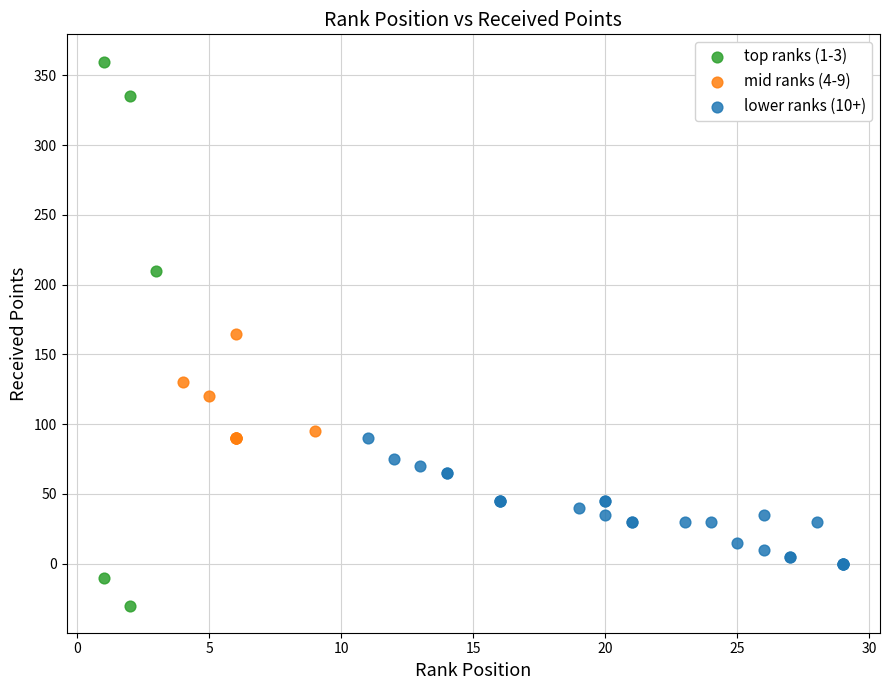

Which series has the widest spread of Y values?

top ranks (1-3)